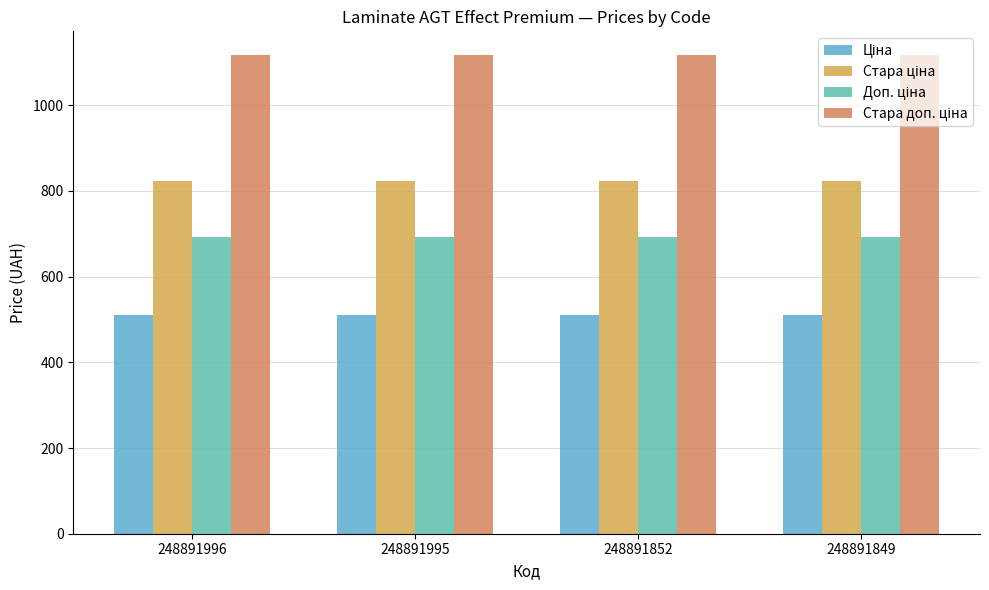

Count the number of categories in the chart.

4